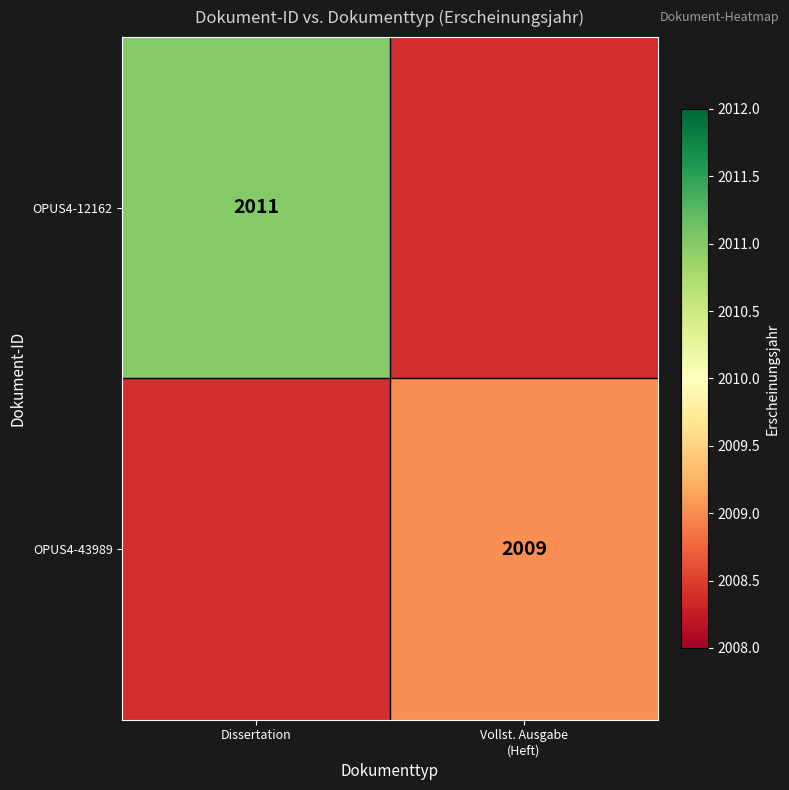

True or false: OPUS4-12162 has a value of 2011 at Dissertation.

True